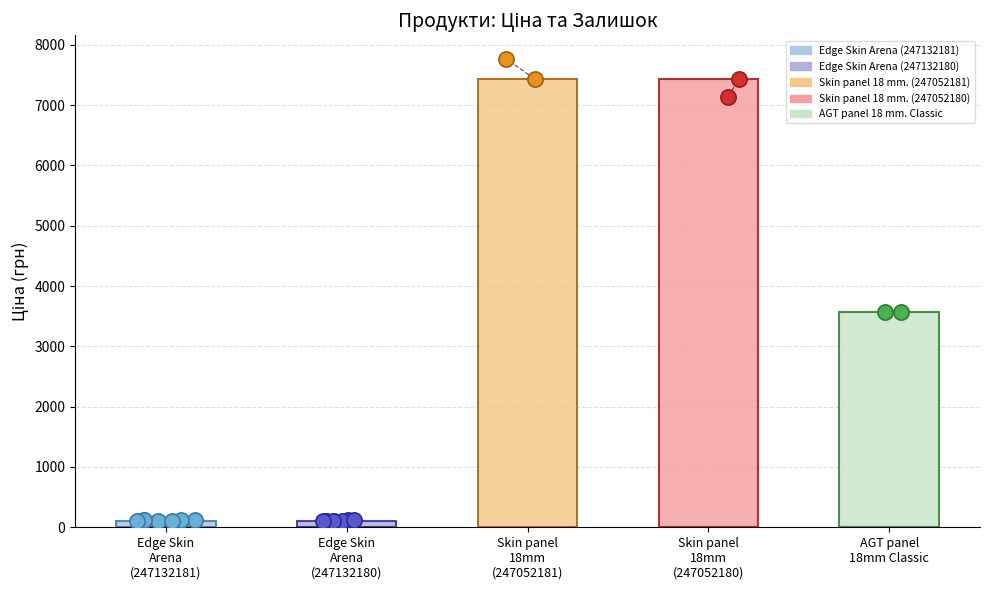

What is the change in value from Skin panel 18mm (247052180) to AGT panel 18mm Classic?

-3866.6